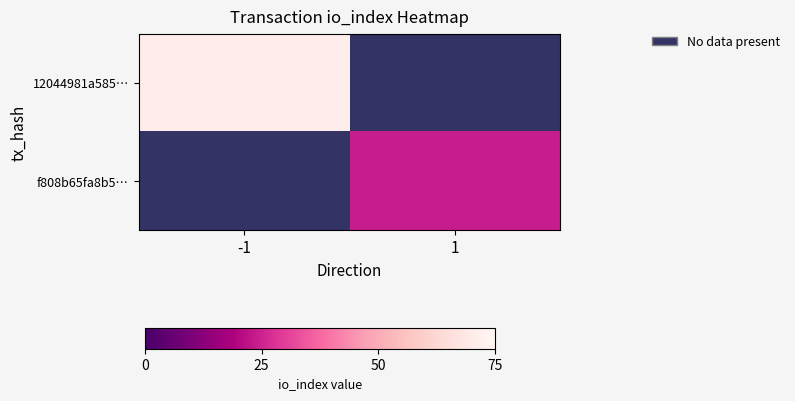

Which series has the widest spread of values?

12044981a585…